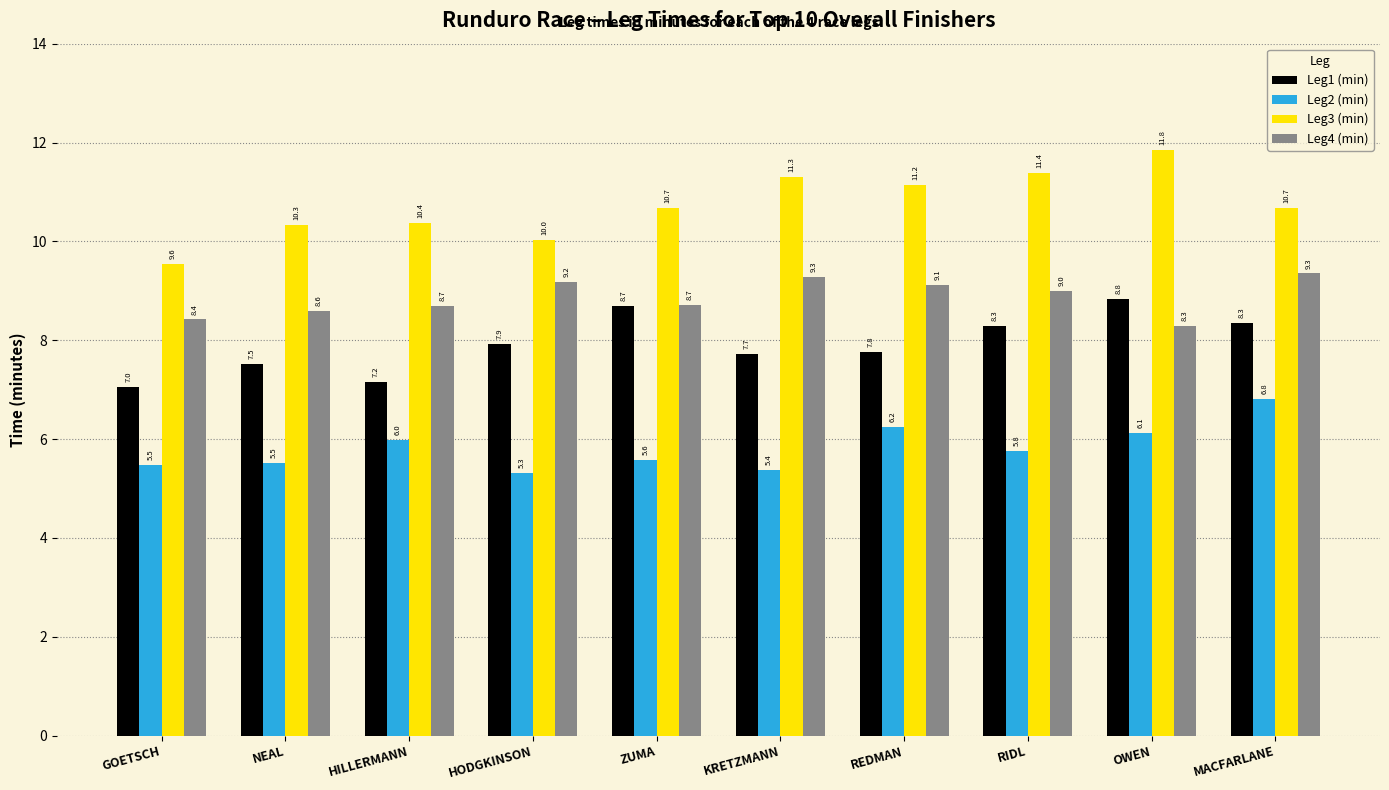

Rank the series by their maximum value, from lowest to highest.

Leg2 (min), Leg1 (min), Leg4 (min), Leg3 (min)